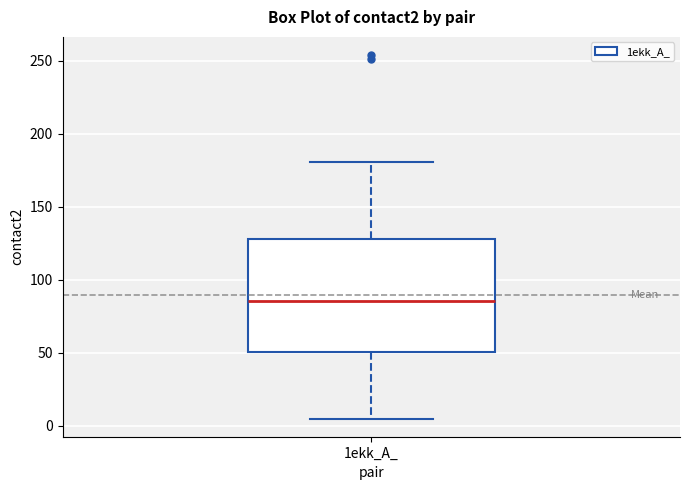

Read this box plot against the y-axis: the position of the median line, the range covered by the box, and the ends of both whiskers. The values are not printed on the chart, so give them approximately, as read against the axis.

median 85, box 50 to 130, whiskers 5 to 180